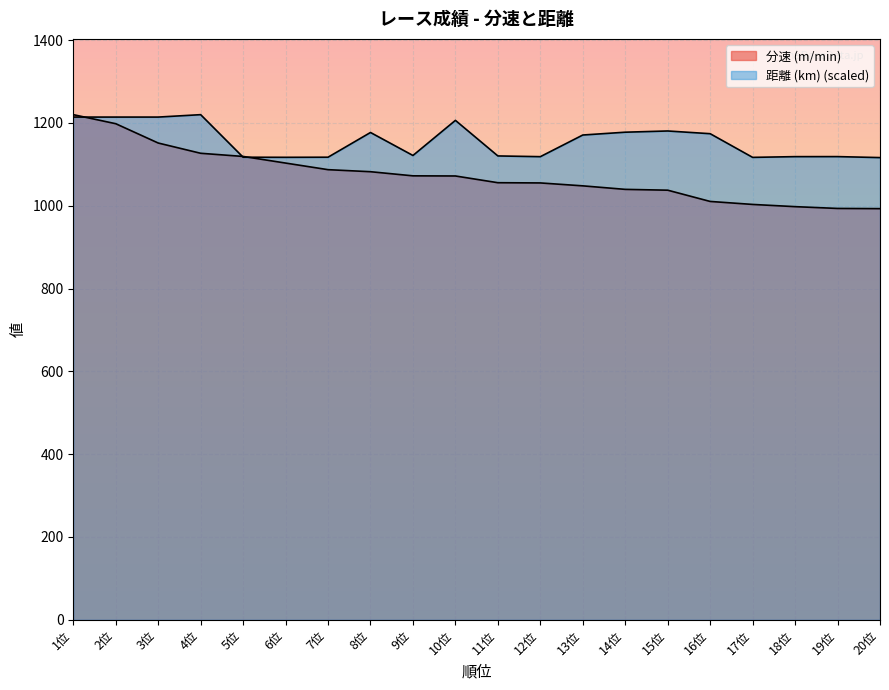

How many interior local valleys does the 距離 (km) series have?

4